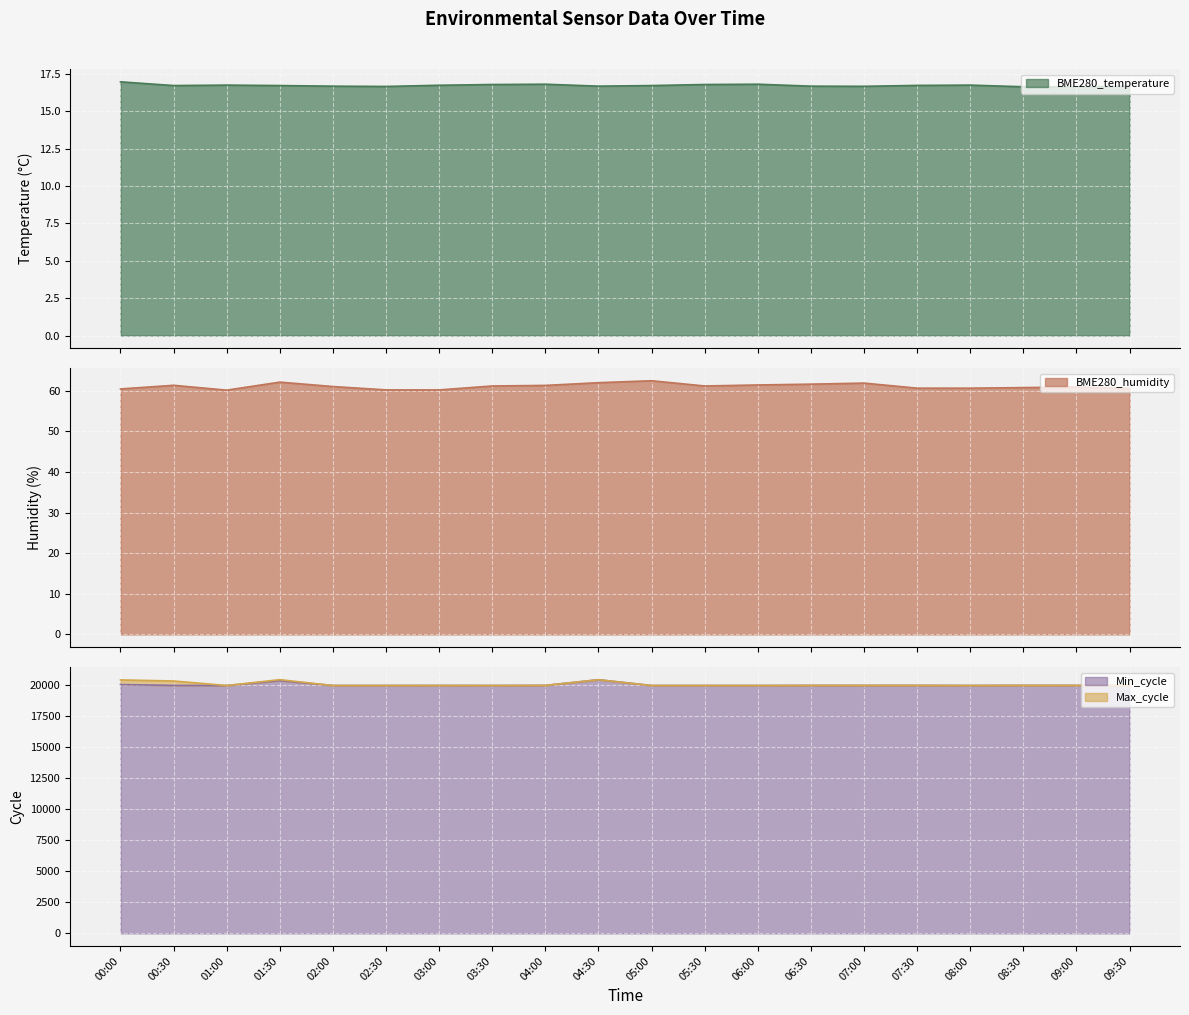

How many lines are shown in the chart?

4